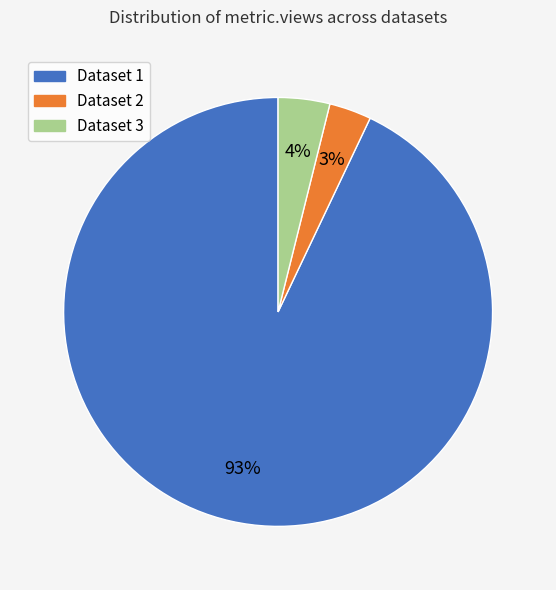

To the nearest percent, what percentage of the pie is Dataset 1?

93%